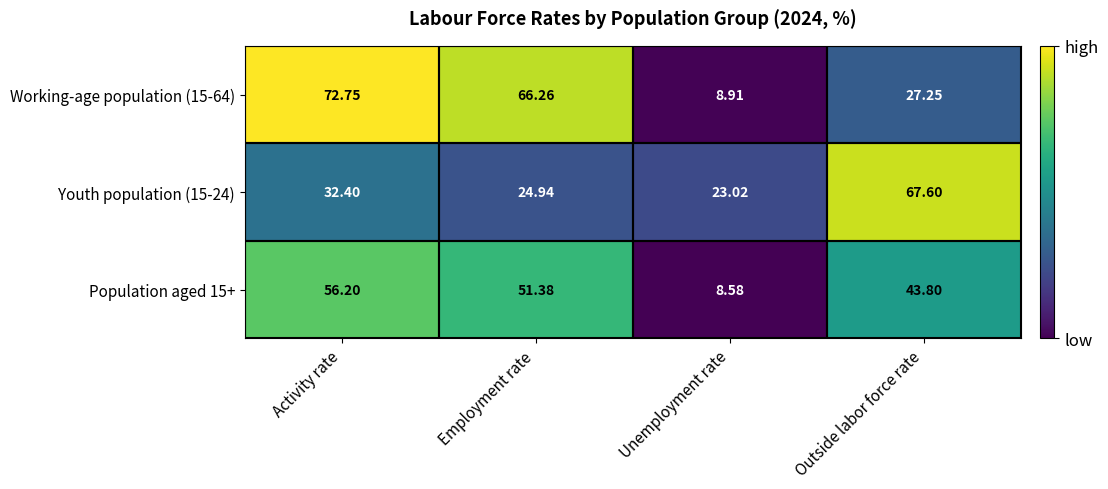

Which series has the largest total across all categories?

Working-age population (15-64)